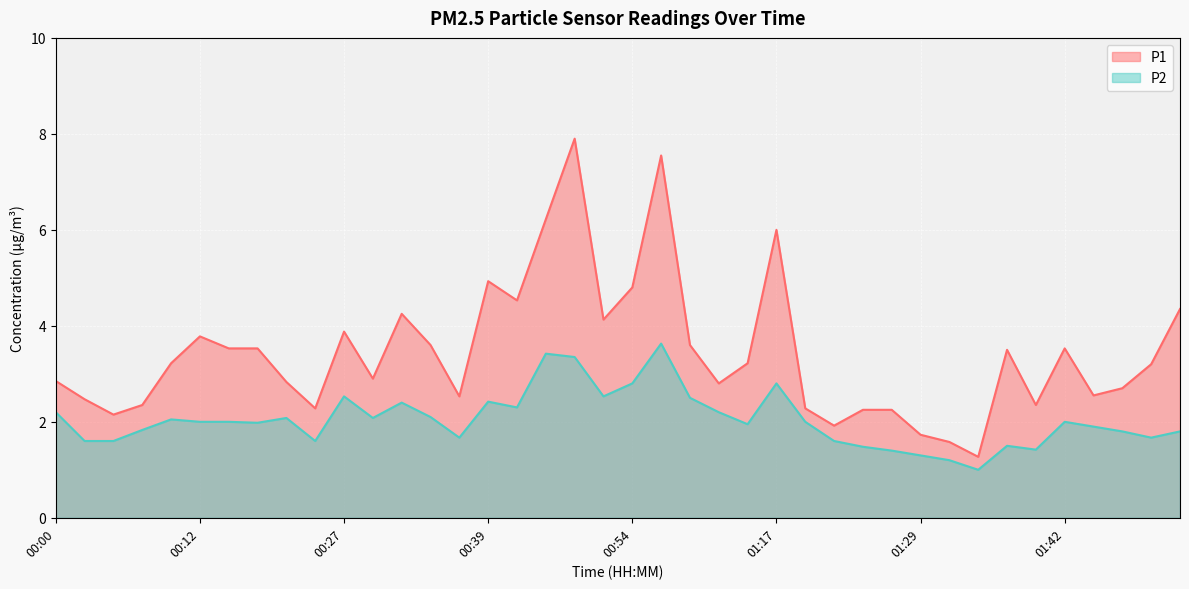

True or false: P2 and P1 cross at least once.

False